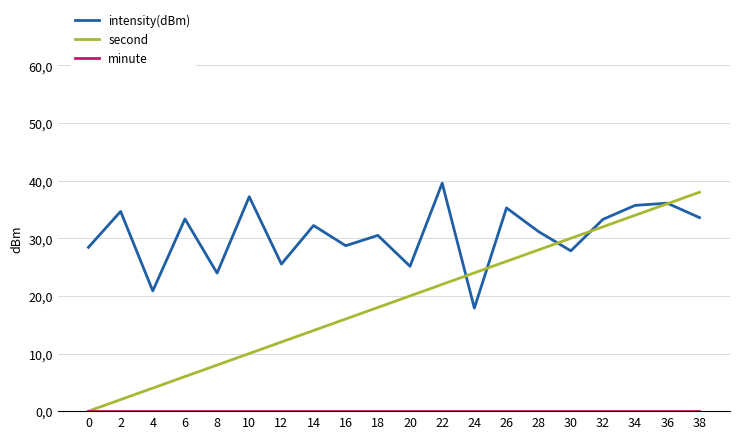

Where is the first local minimum for intensity(dBm)?

4